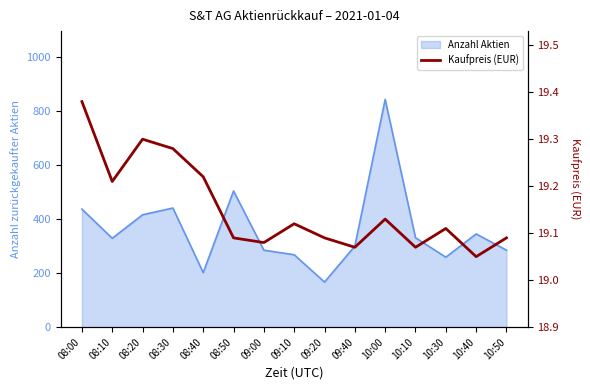

Rank the categories by value from highest to lowest.

08:00, 08:20, 08:30, 08:40, 08:10, 10:00, 09:10, 10:30, 08:50, 09:20, 10:50, 09:00, 09:40, 10:10, 10:40